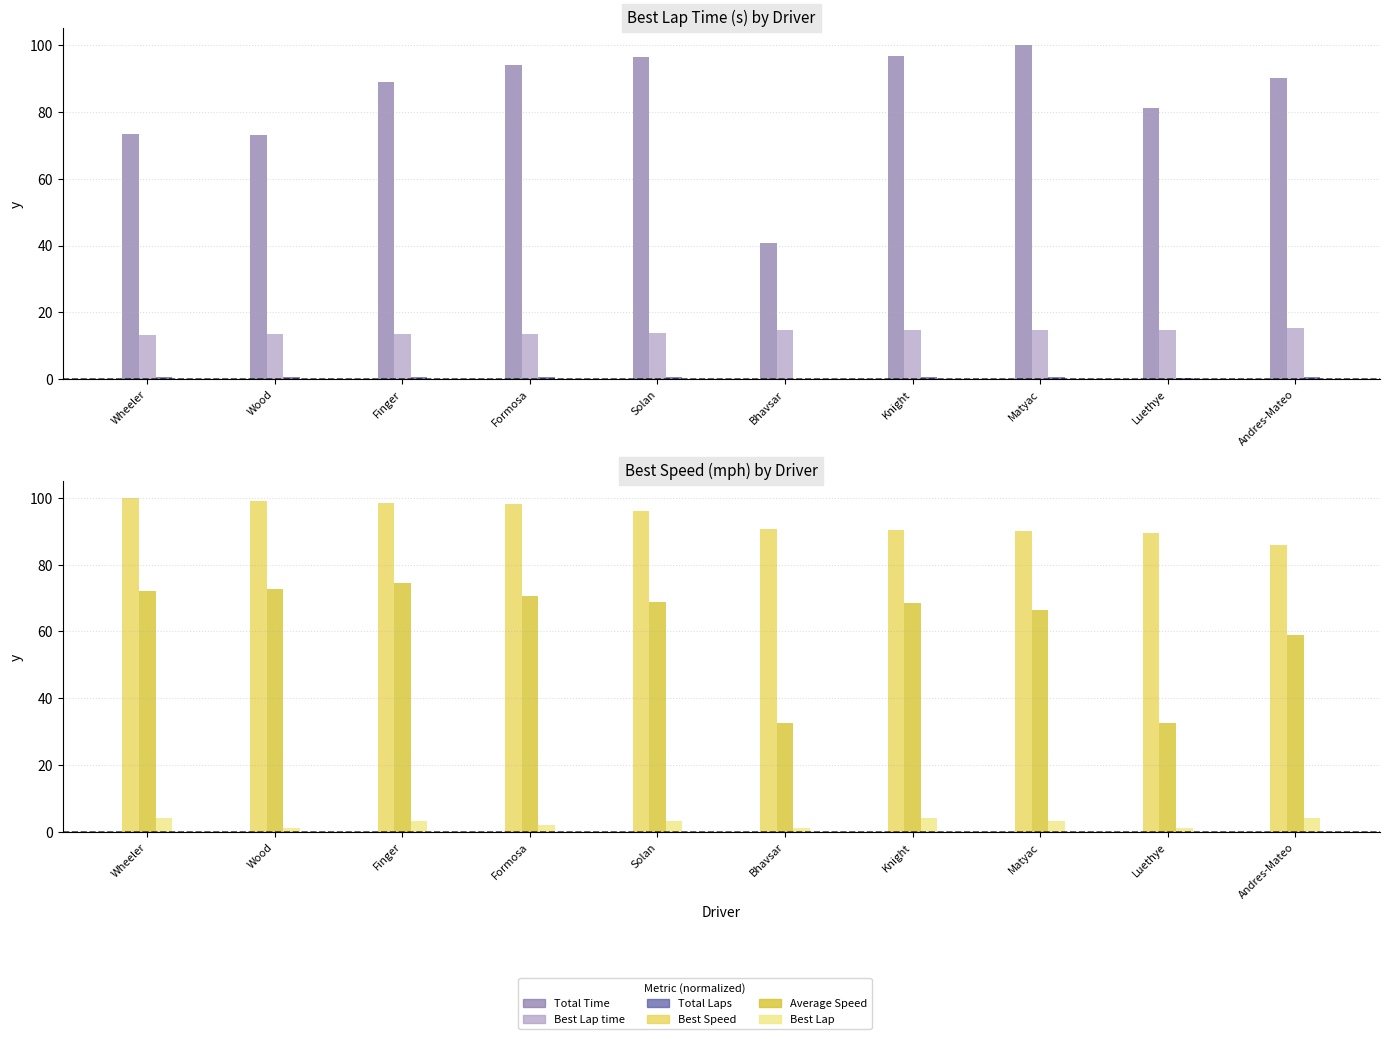

Rank the categories by Total Time value from lowest to highest.

Bhavsar, Wood, Wheeler, Luethye, Finger, Andres-Mateo, Formosa, Solan, Knight, Matyac